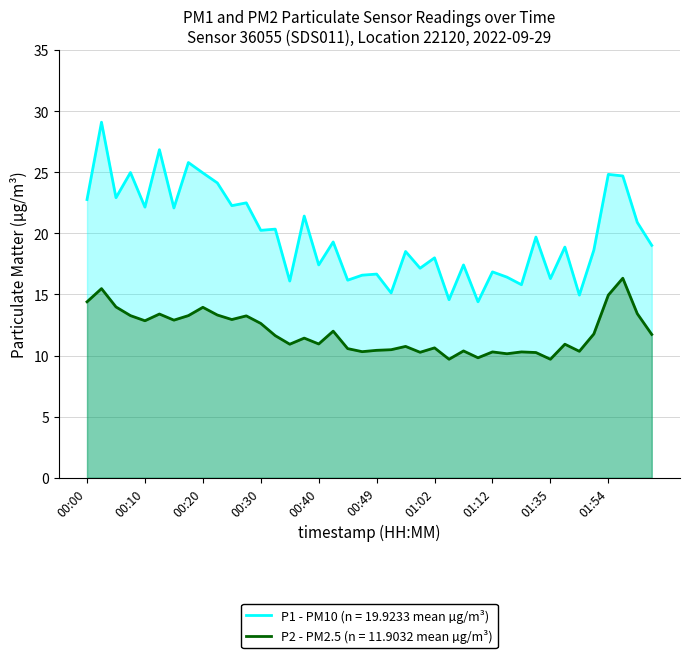

What position from the right is 01:46?

6